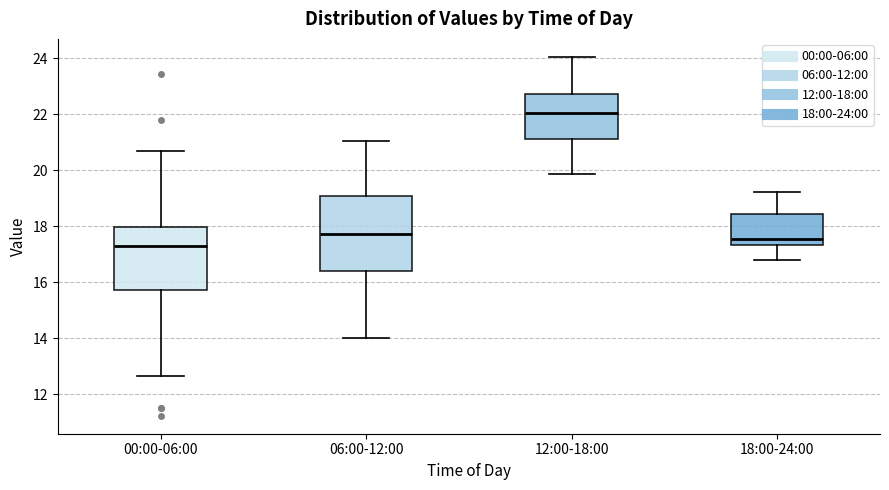

Which box has the lowest median line?

00:00-06:00